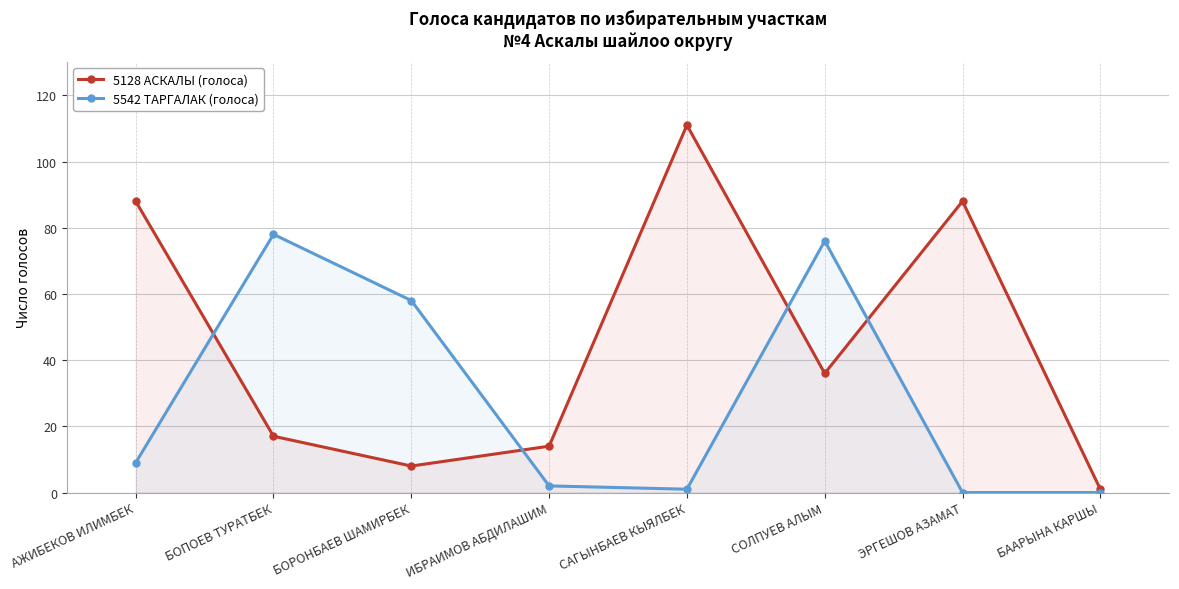

Rank the series at БААРЫНА КАРШЫ from lowest to highest value.

5542 ТАРГАЛАК (голоса), 5128 АСКАЛЫ (голоса)